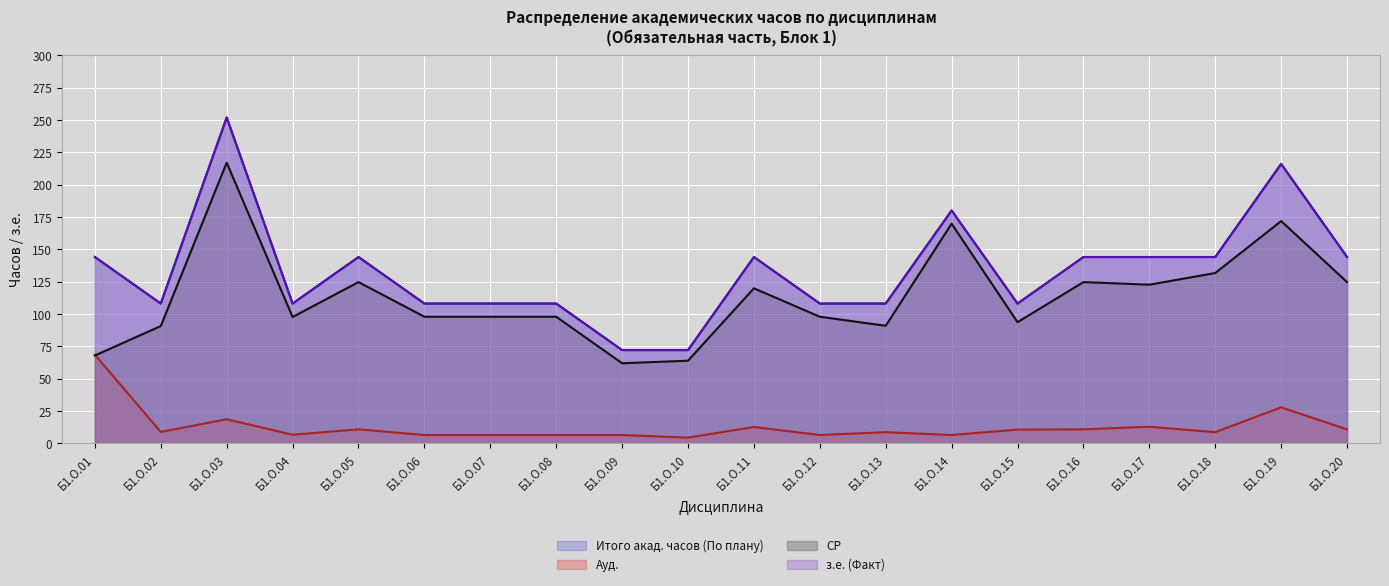

How many interior local valleys does the Итого акад. часов (По плану) series have?

3